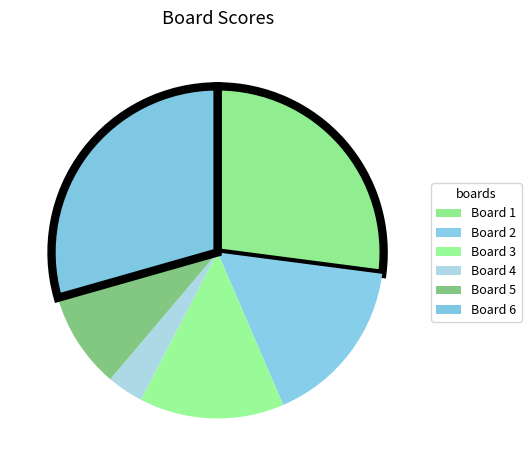

Rank the categories by value from highest to lowest.

Board 6, Board 1, Board 2, Board 3, Board 5, Board 4